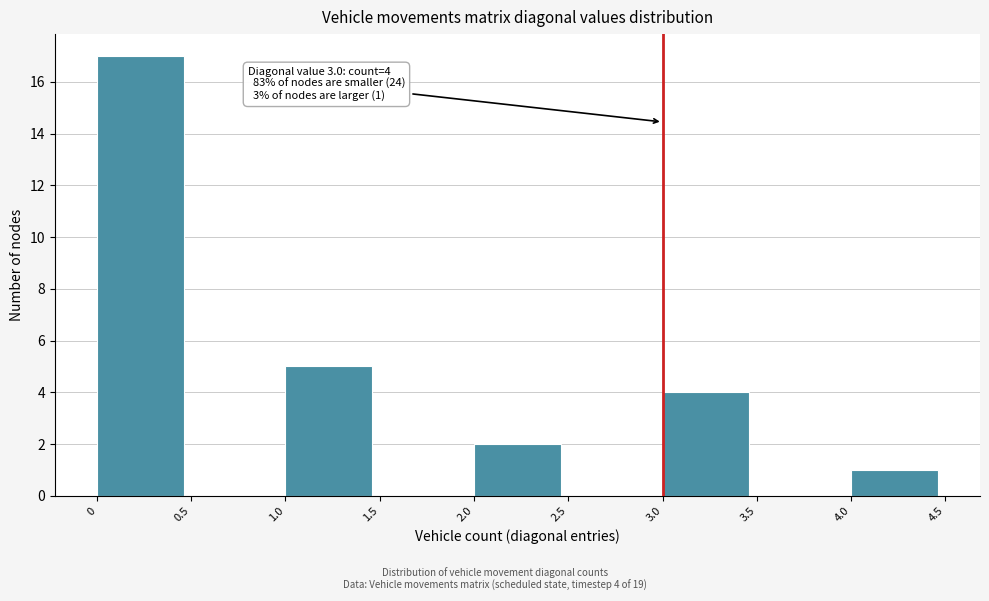

Which range on the x-axis has the tallest bar?

0 to 0.5